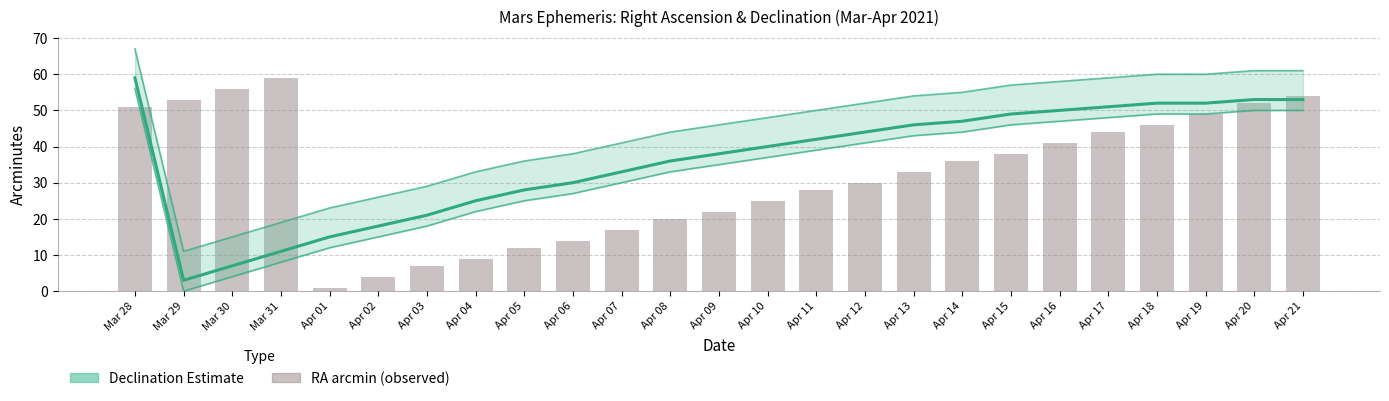

Are the bars horizontal?

No